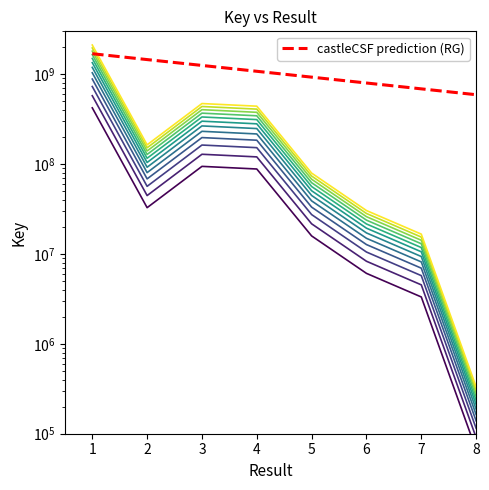

Reading left to right, what are all the values shown in this chart?

1690353921.6	1454901103.3	1252244984.5	1077817246.6	927685901.3	798466654.9	687246618.7	591518646.5